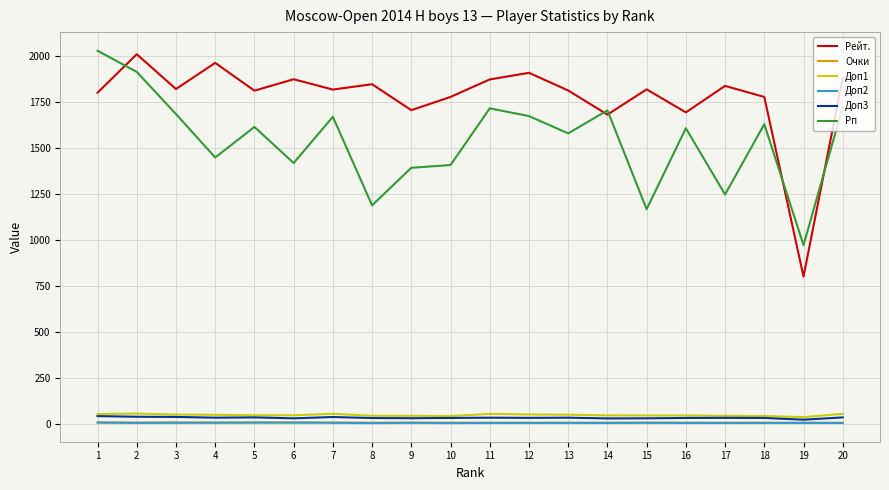

What is the lowest value of the Рп series?

971.0